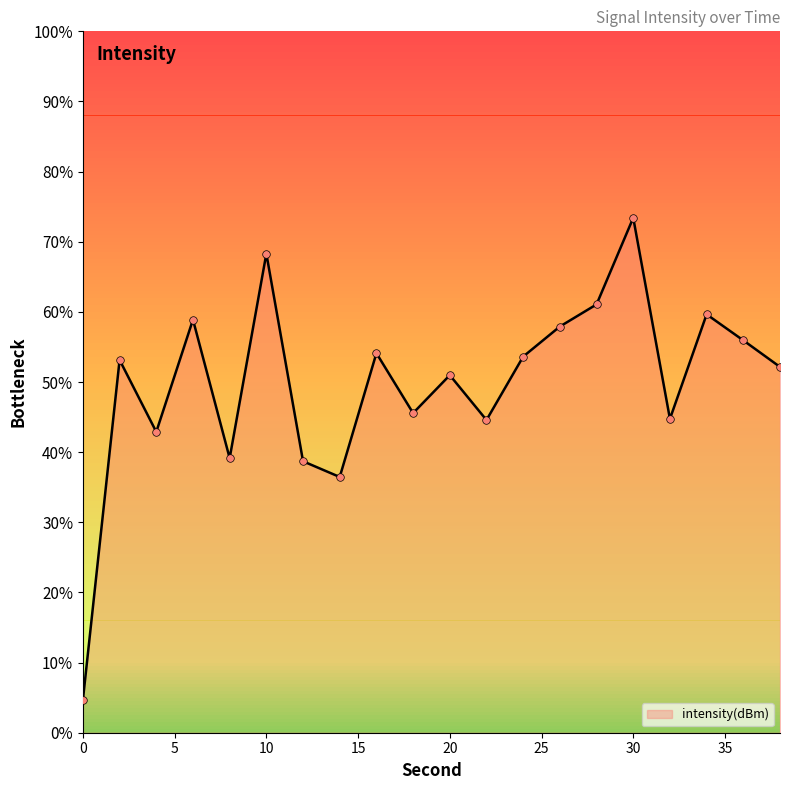

What is the change in value from 8 to 26?

+9.4